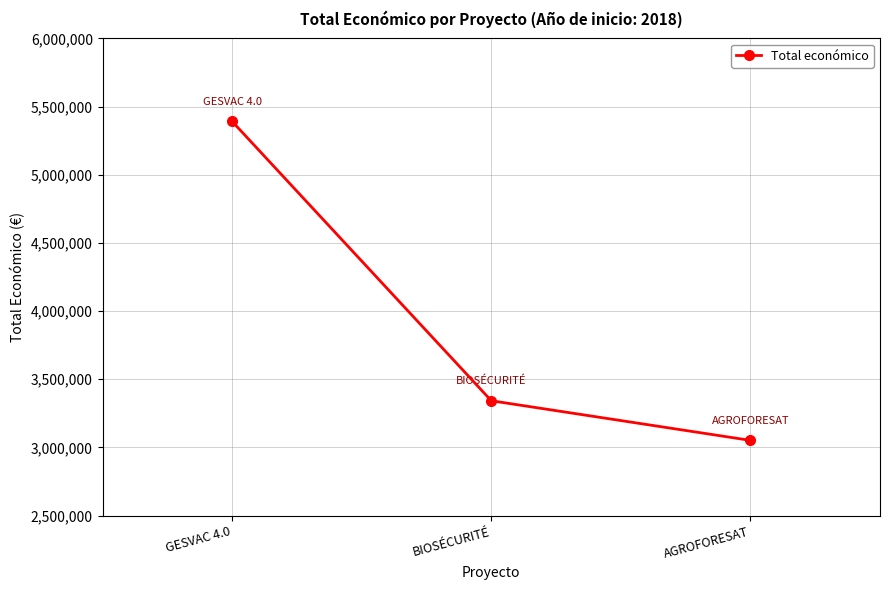

At which category does the chart reach its peak across all series?

GESVAC 4.0